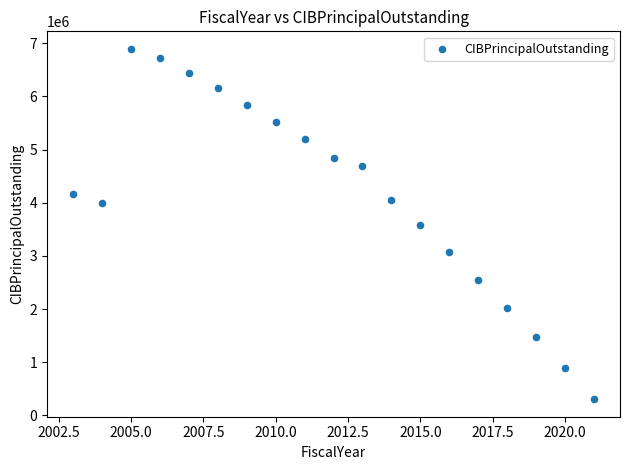

What is the range of X values (max minus min)?

18.0